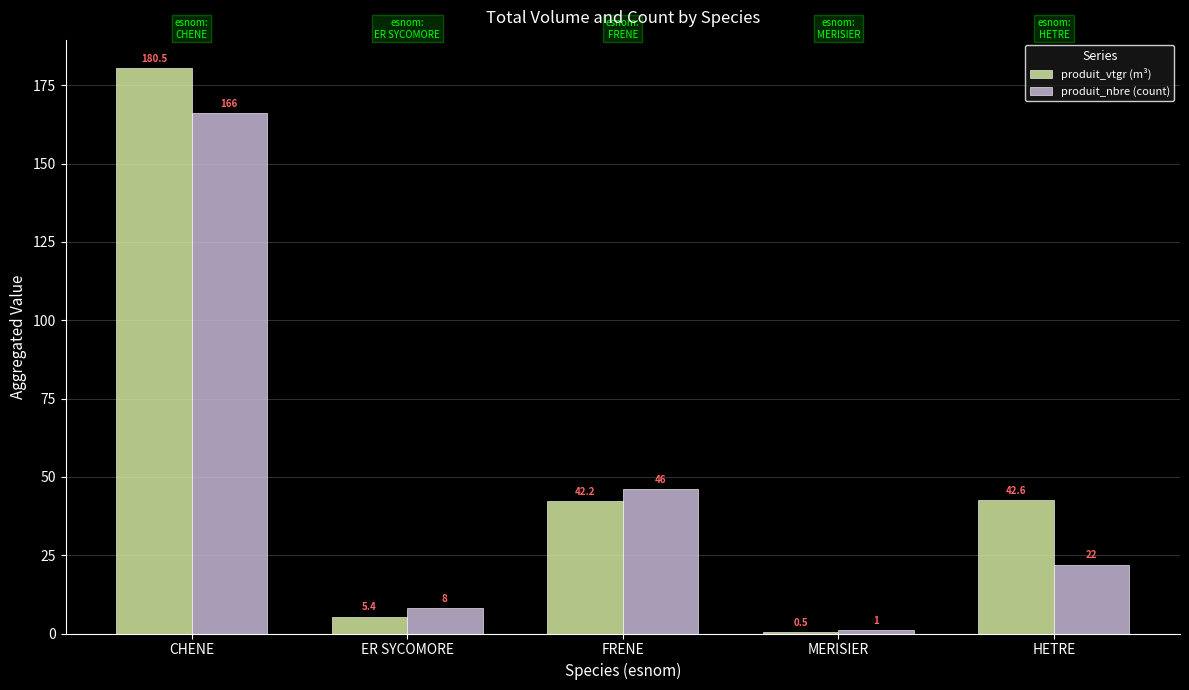

What is the sum of all produit_nbre (count) values?

243.0